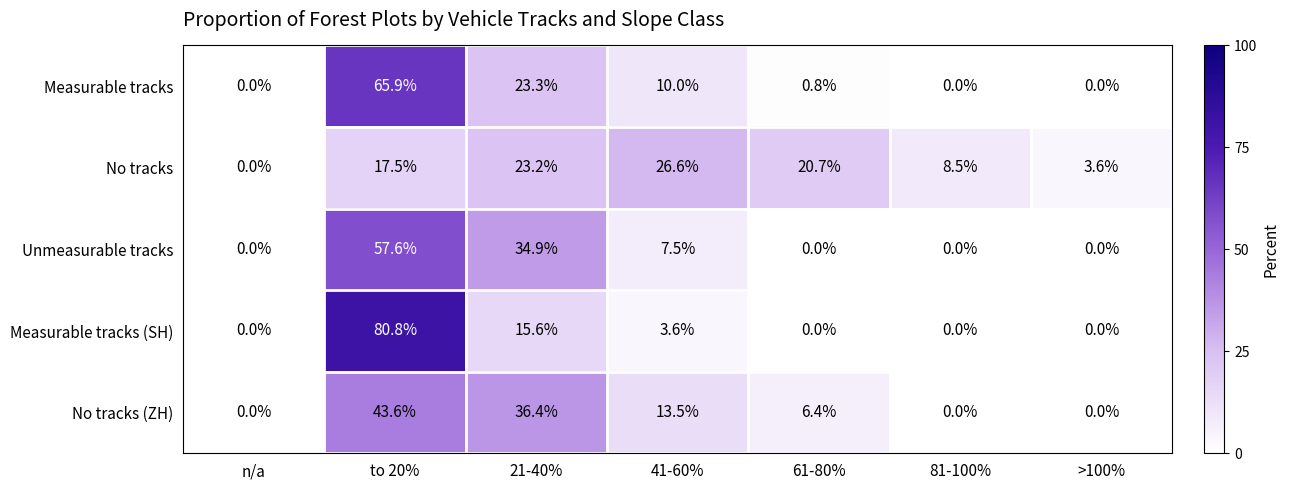

True or false: Unmeasurable tracks has a value of 11.2 at 41-60%.

False